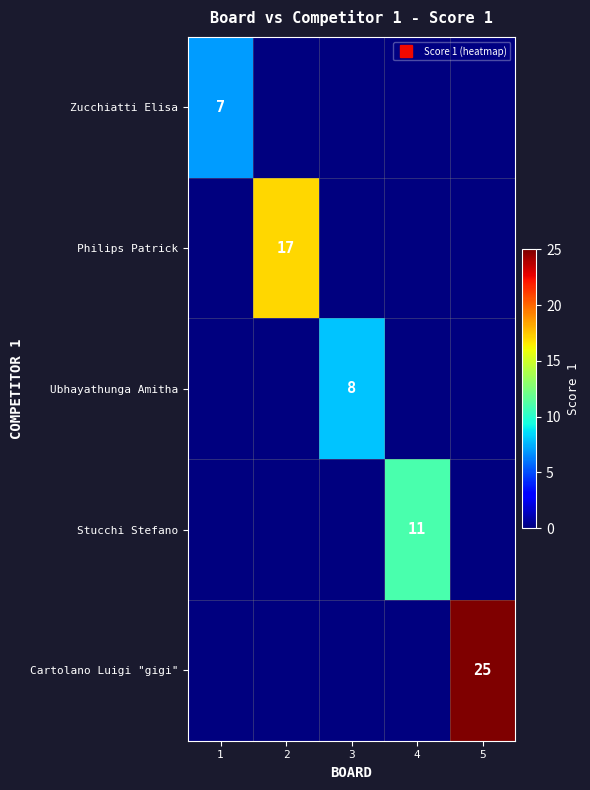

Which series has the widest spread of values?

Cartolano Luigi "gigi"